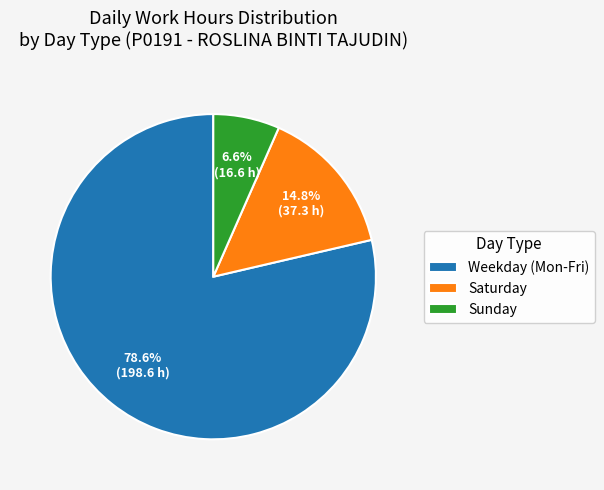

How much of the chart is everything except Weekday (Mon-Fri)?

21.4%